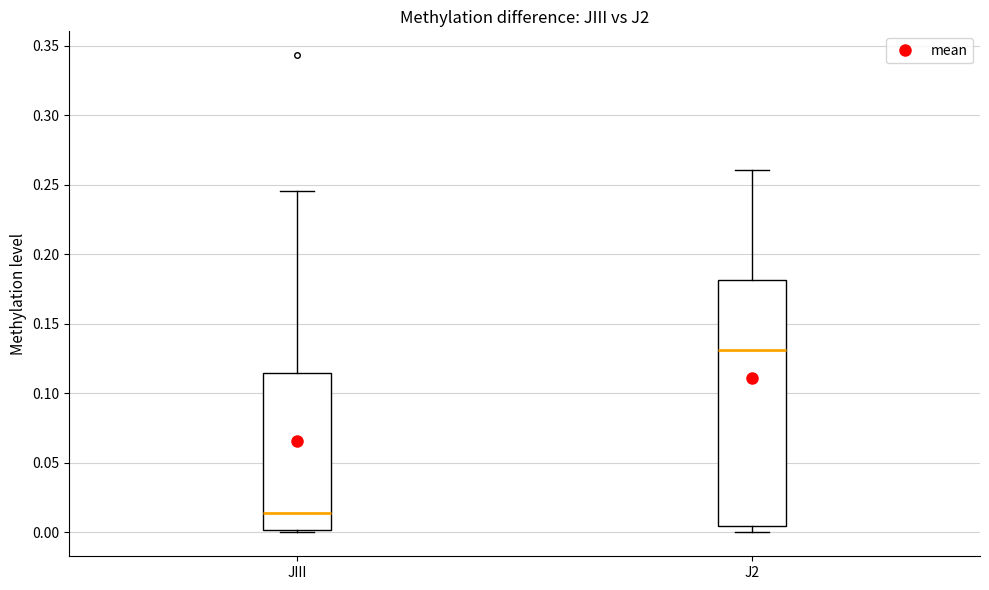

Reading left to right, transcribe this box plot: for each box, give where its median line is, the range the box spans, and where its two whiskers end, as read against the y-axis. The values are not printed on the chart, so give them approximately, as read against the axis.

JIII: median 0.015, box 0.000 to 0.115, whiskers 0.000 (just below the box's lower edge) to 0.245
J2: median 0.130, box 0.005 to 0.180, whiskers 0.000 to 0.260